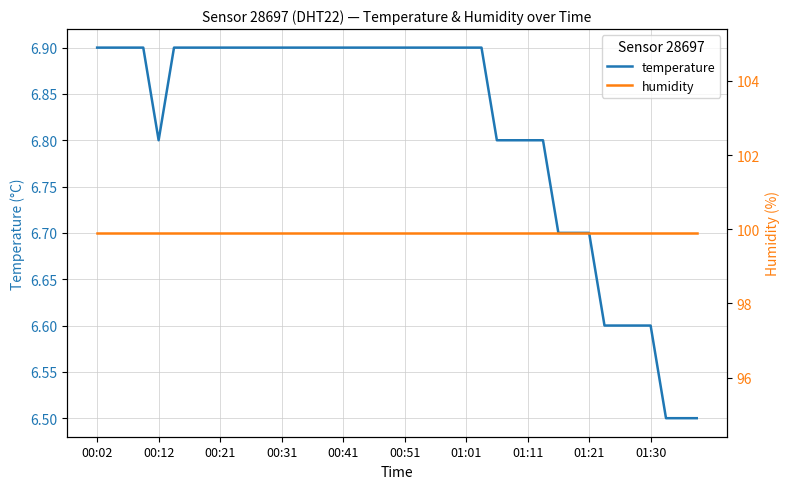

What is the sum of all temperature values?

272.5